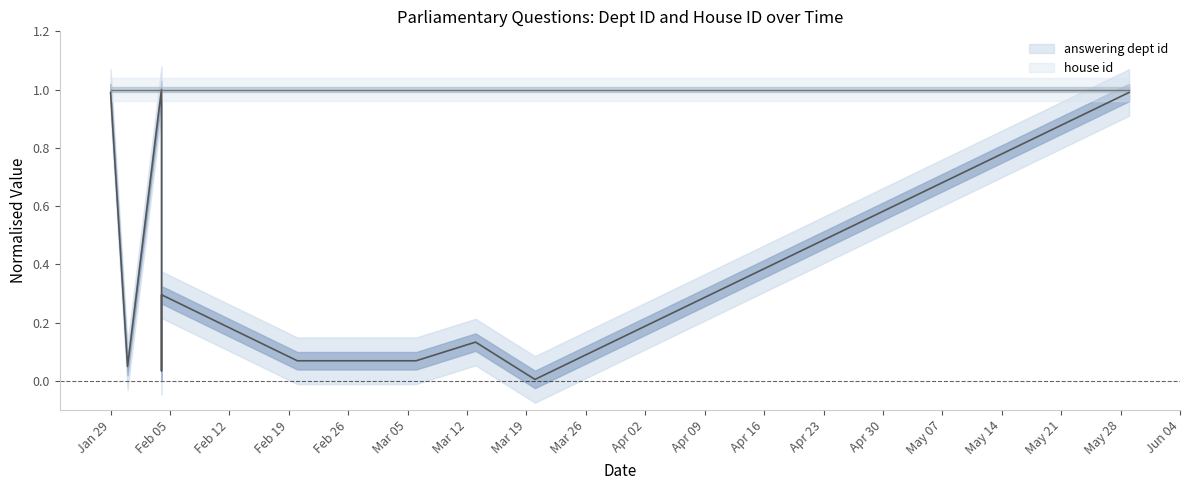

Which label corresponds to the largest value in the chart?

2019-02-04